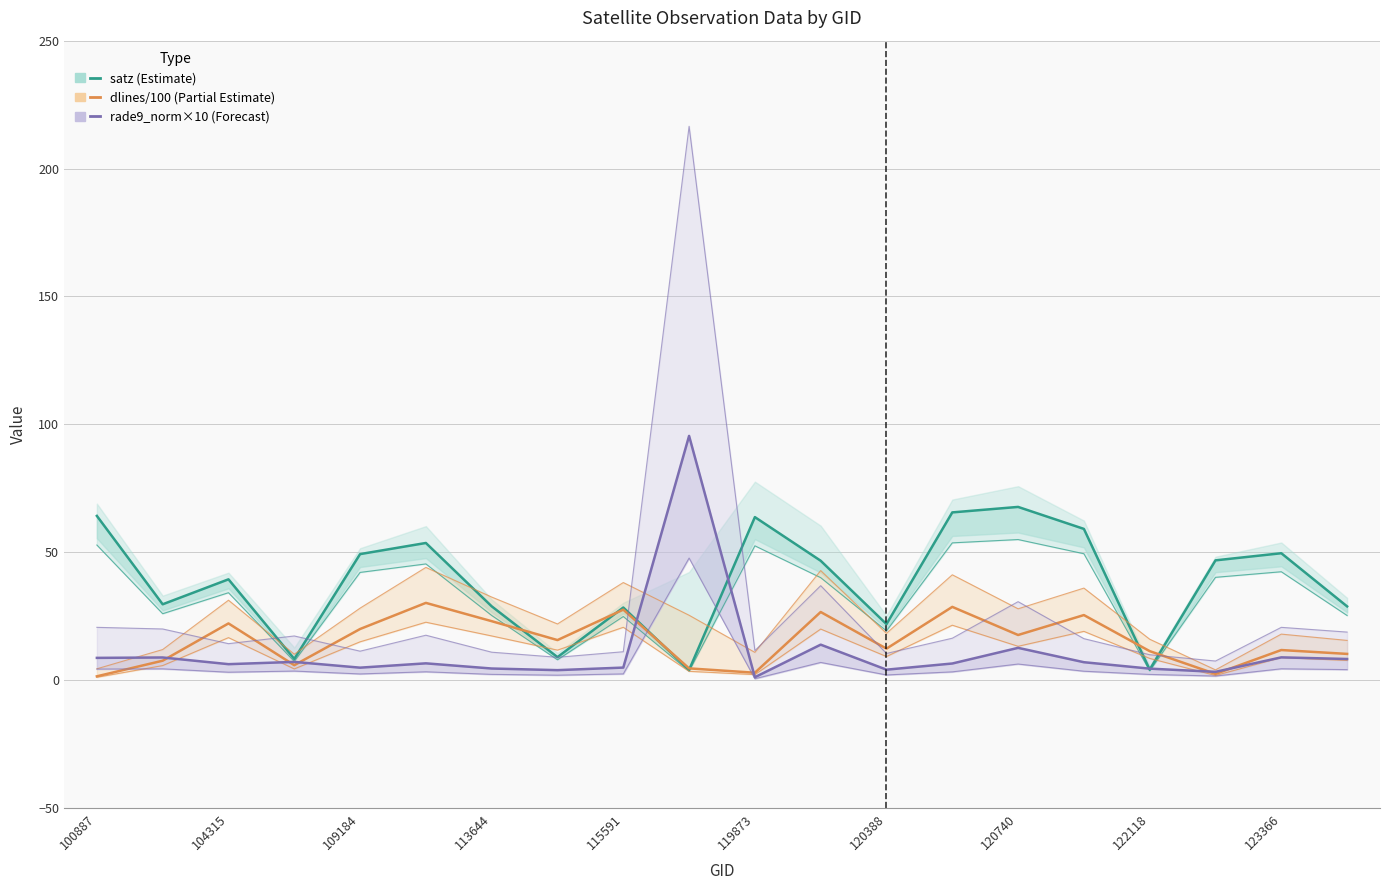

What is the value of the dlines/100 (Partial Estimate) point at the 12th from the left?

26.7